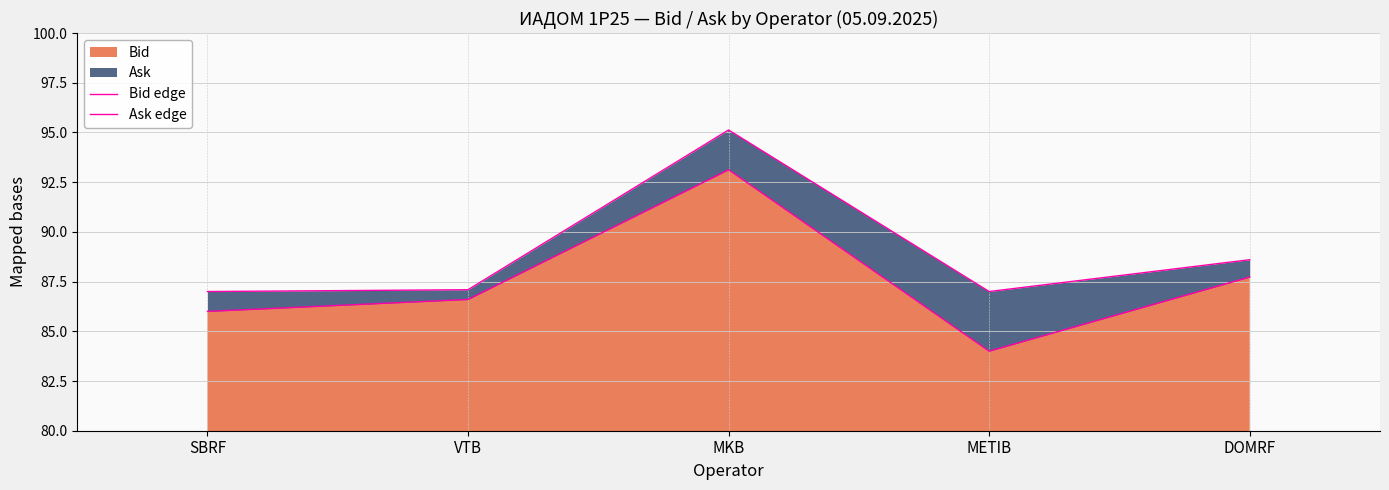

Between METIB and SBRF, which is larger?

SBRF